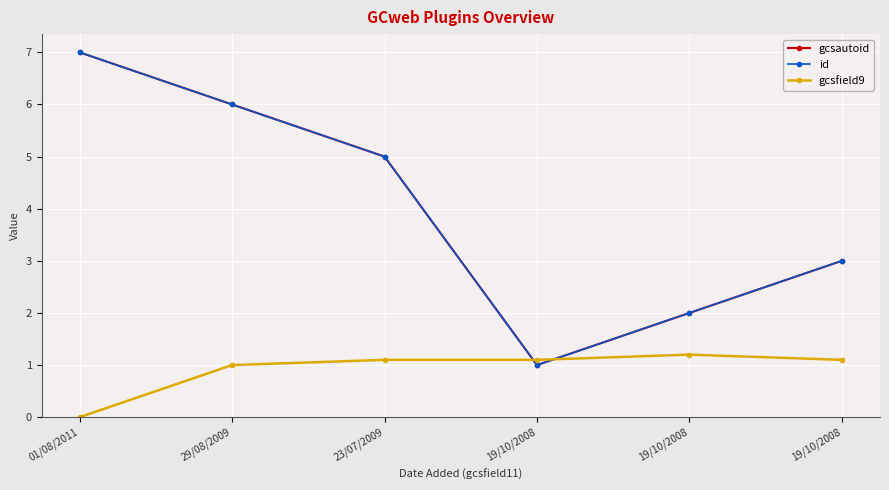

Which series has the widest spread of values?

gcsautoid